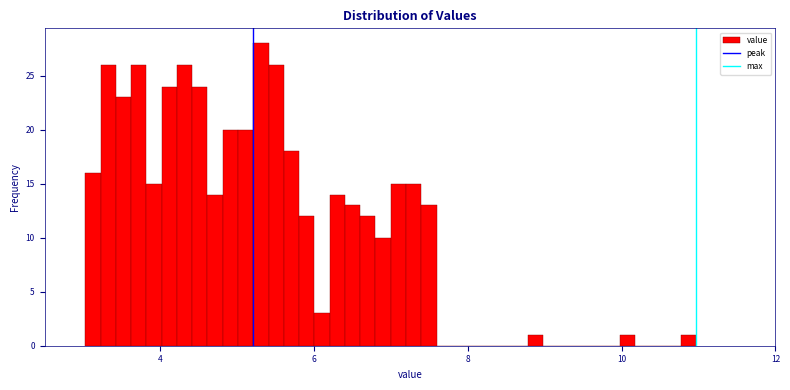

Read against the x-axis, roughly where is the centre of the tallest bar?

5.4